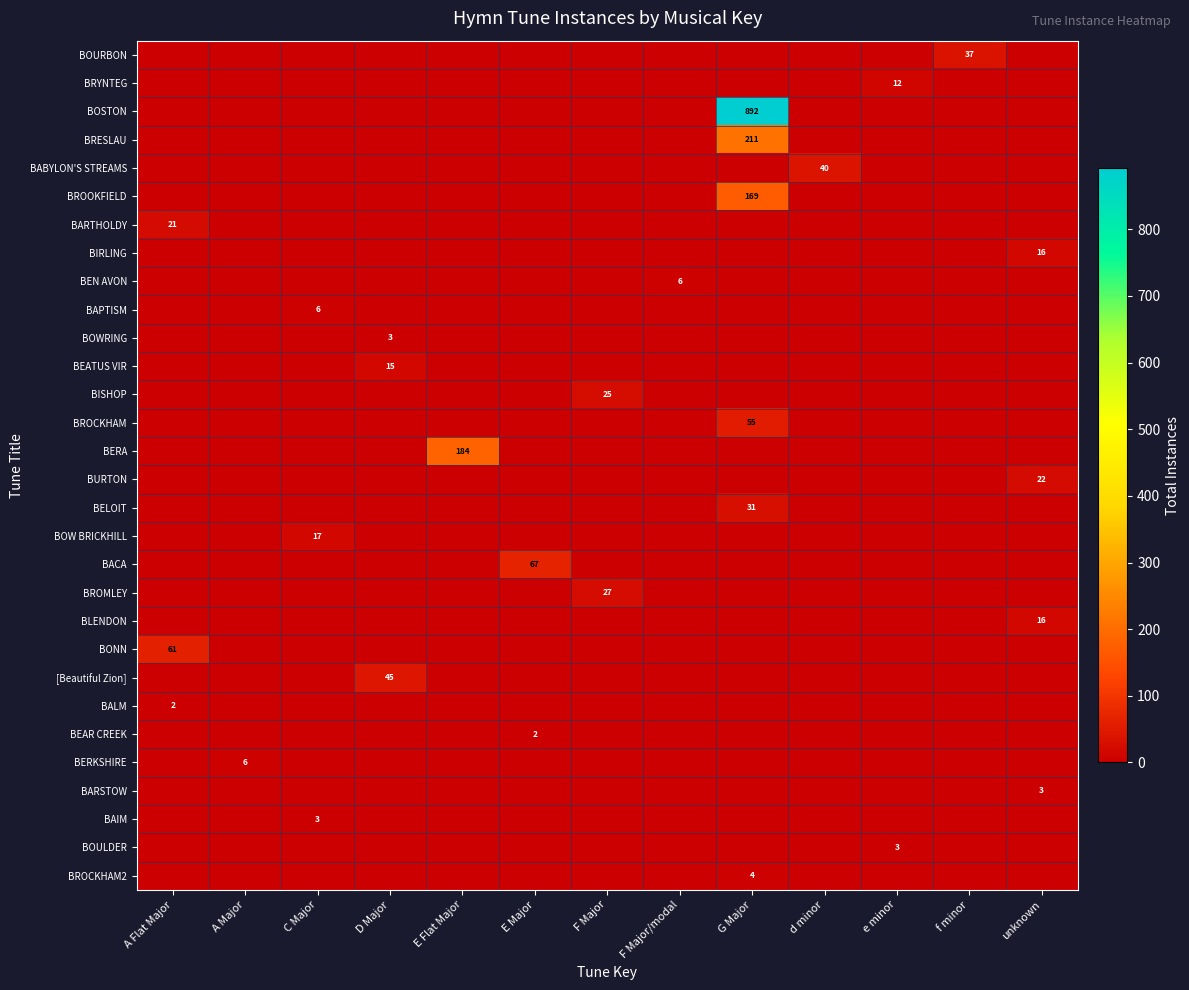

What is the difference between the maximum and minimum values in the row_16 series?

31